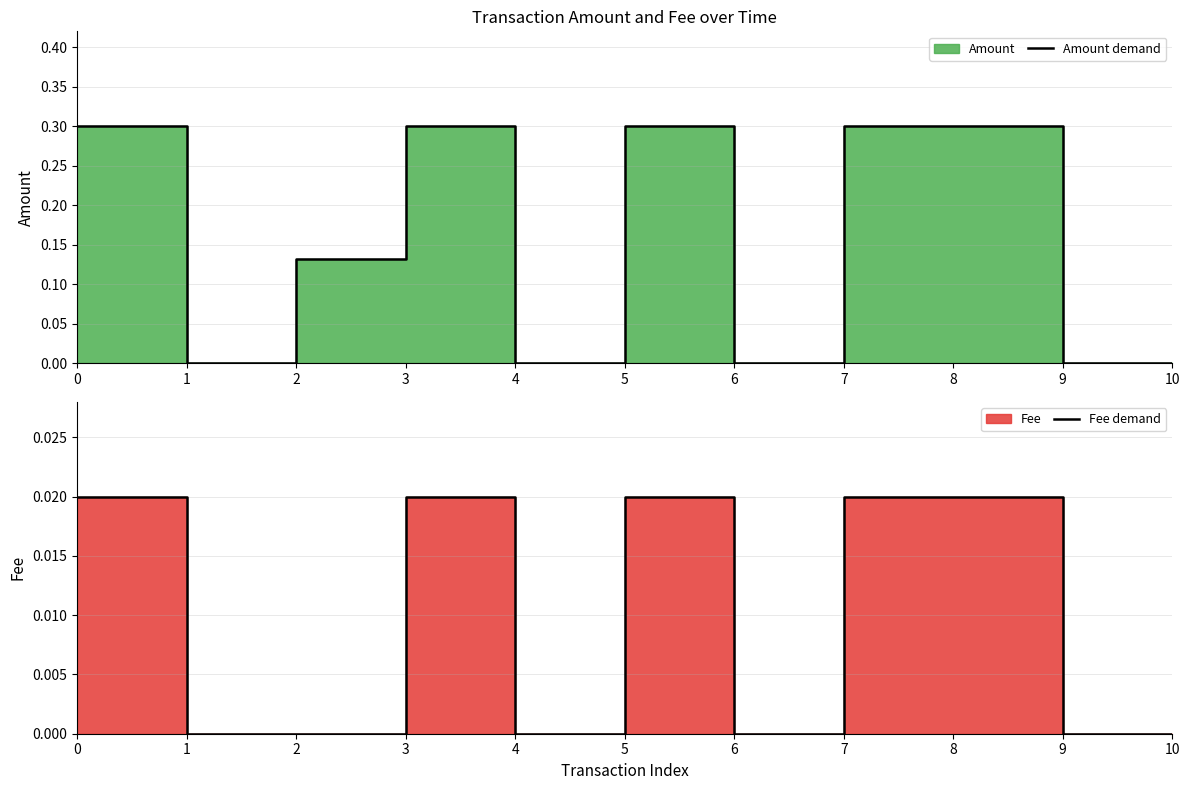

Which series has the largest range (max minus min)?

Amount demand